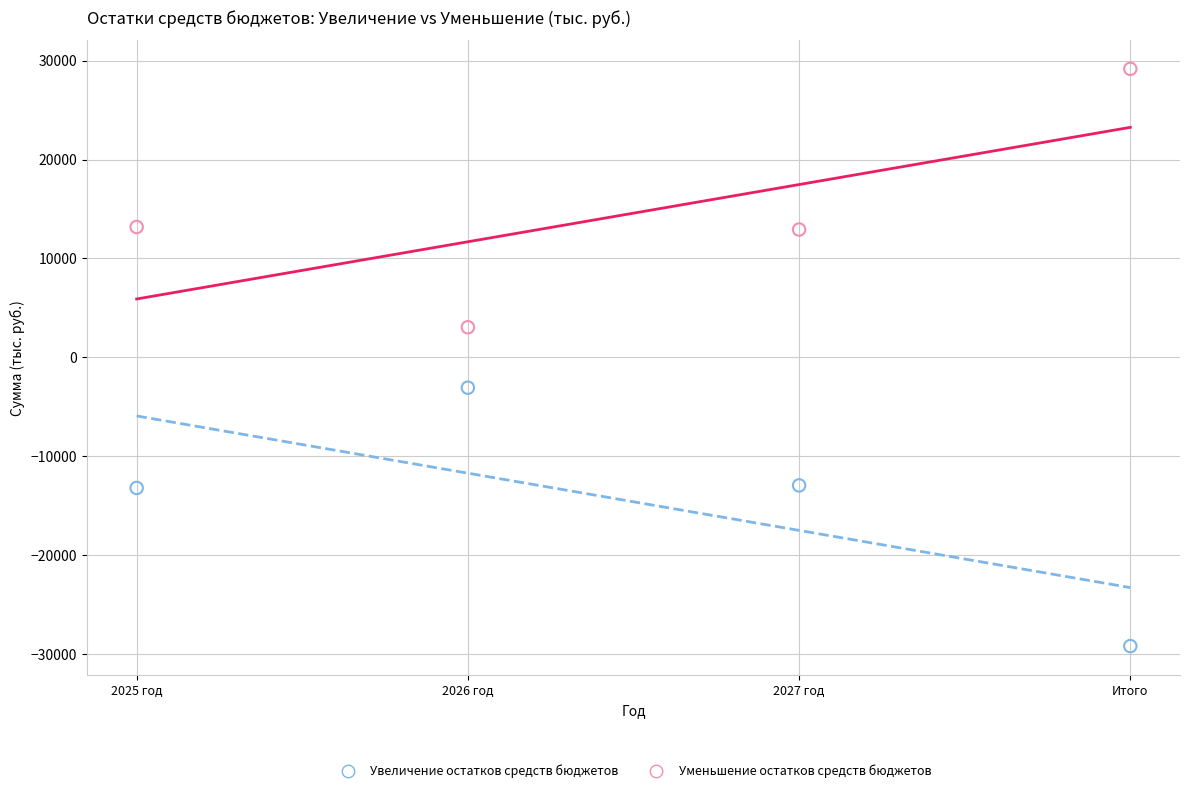

Across all data points, what is the range of Y values (max minus min)?

58317.0